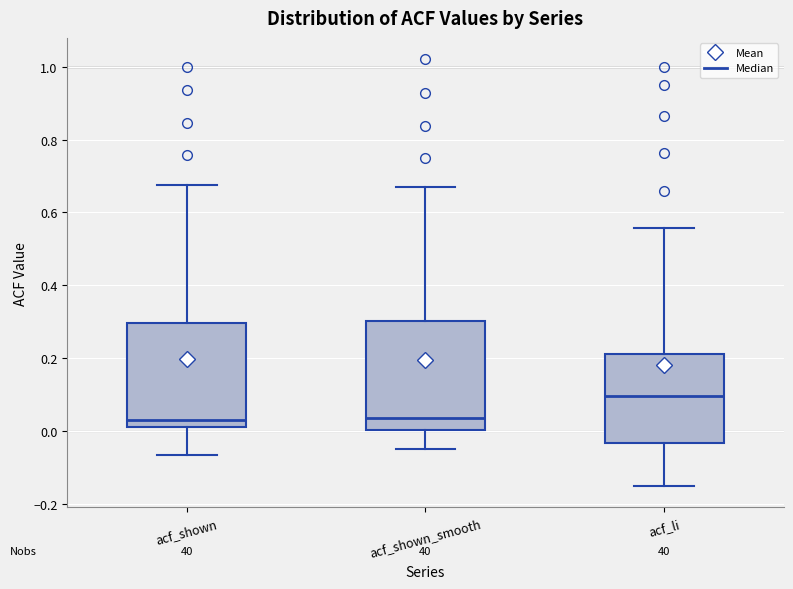

Reading left to right, read every box against the y-axis: the position of its median line, the range the box covers, and the ends of its whiskers. The values are not printed on the chart, so give them approximately, as read against the axis.

acf_shown: median 0.02 (just above the box's lower edge), box 0.02 to 0.30, whiskers -0.06 to 0.68
acf_shown_smooth: median 0.04, box 0.00 to 0.30, whiskers -0.06 to 0.66
acf_li: median 0.10, box -0.04 to 0.22, whiskers -0.16 to 0.56